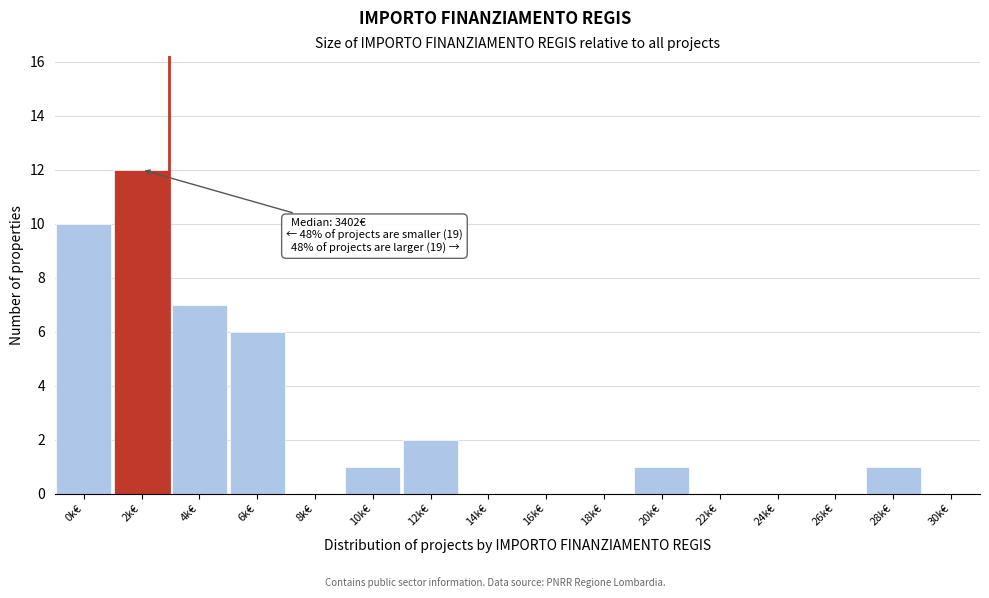

Reading right to left, transcribe all the data shown in this chart.

30k€=0	28k€=1	26k€=0	24k€=0	22k€=0	20k€=1	18k€=0	16k€=0	14k€=0	12k€=2	10k€=1	8k€=0	6k€=6	4k€=7	2k€=12	0k€=10